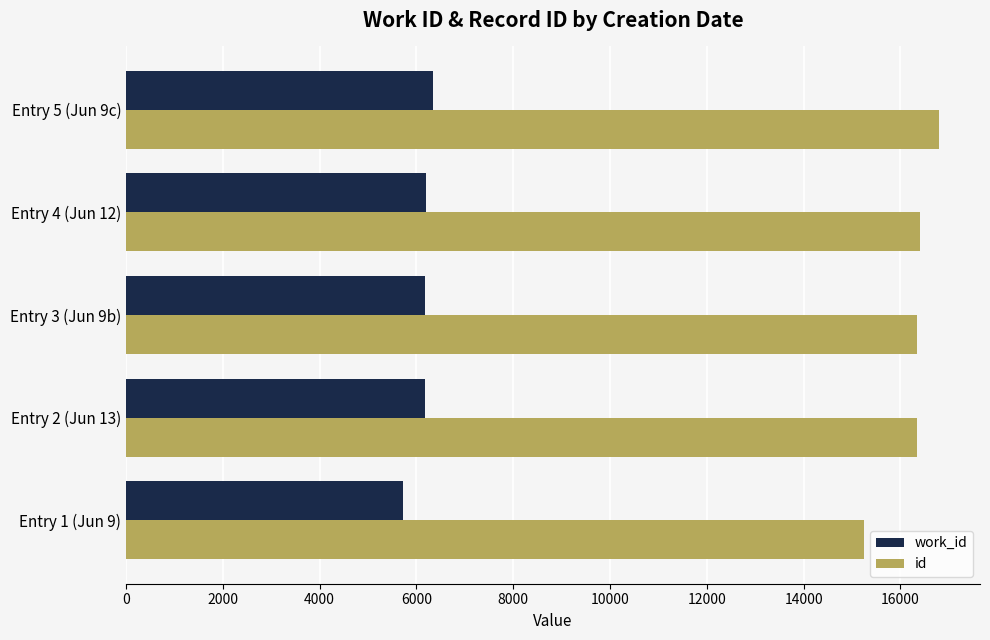

What are all the series names shown in the legend?

work_id, id